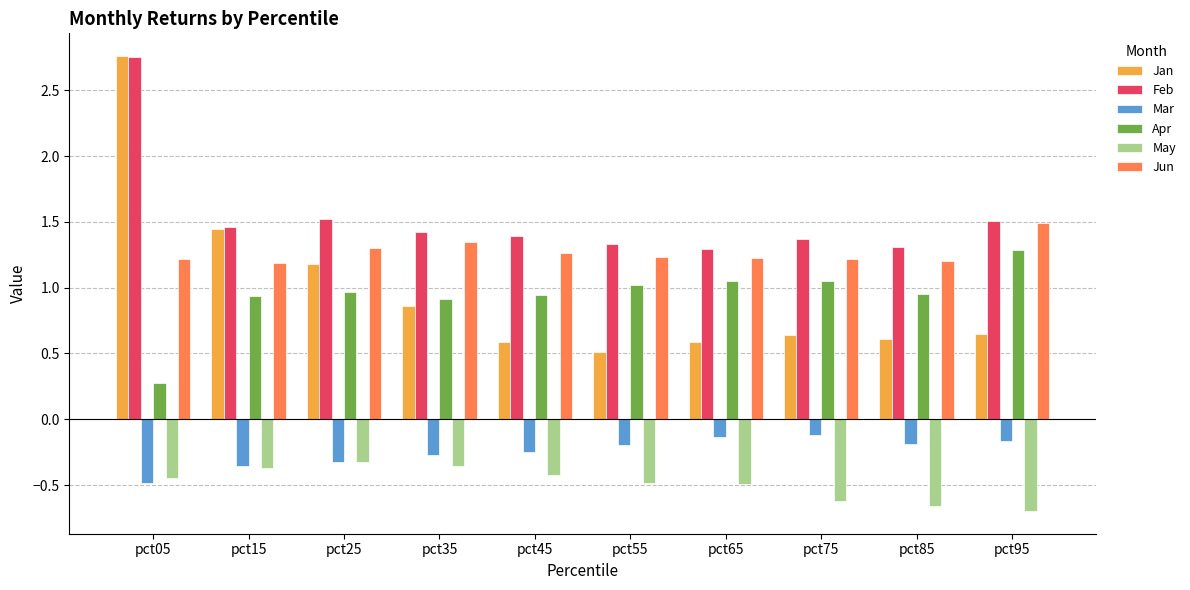

What is the sum of all Mar values?

-2.5